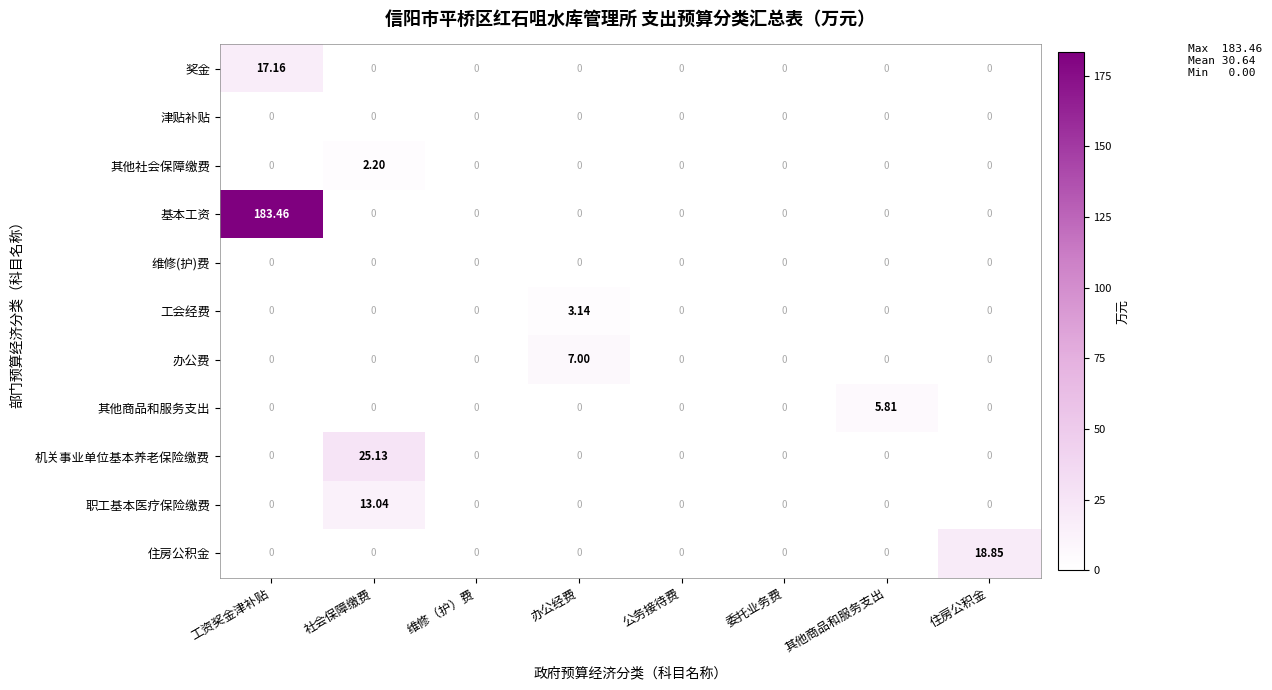

At which category is the sum across all series the highest?

工资奖金津补贴